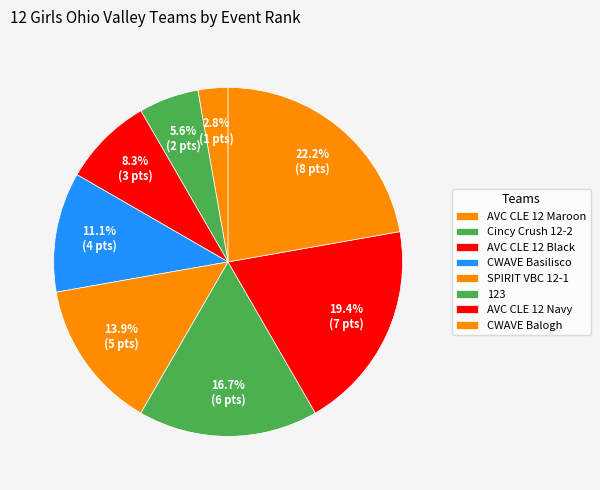

Count the number of slices in the pie.

8